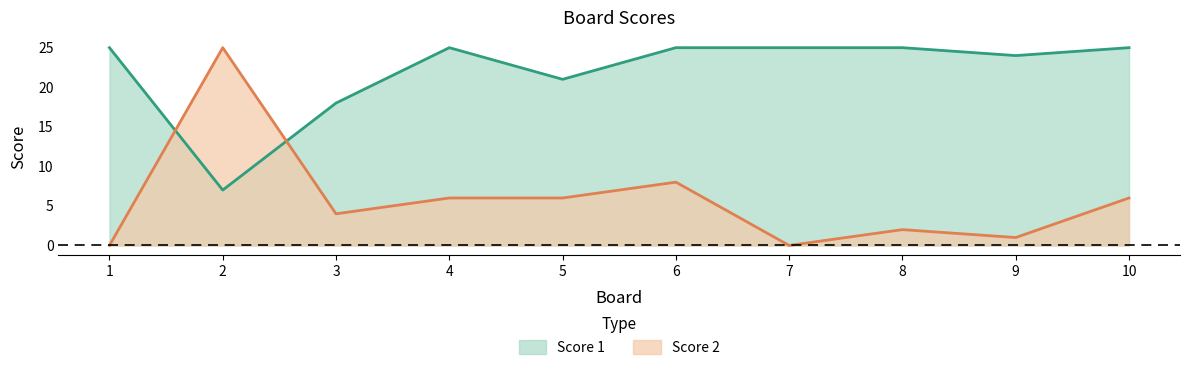

Is the value of Score 1 at 9 greater than the value of Score 2 at 5?

Yes